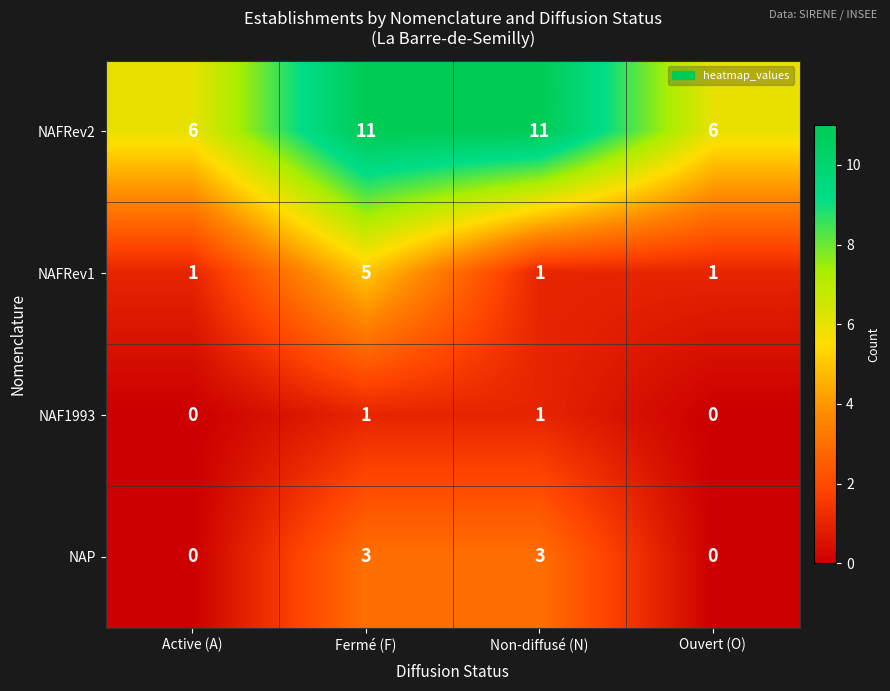

The NAP series shows 1 at Active (A). True or false?

False